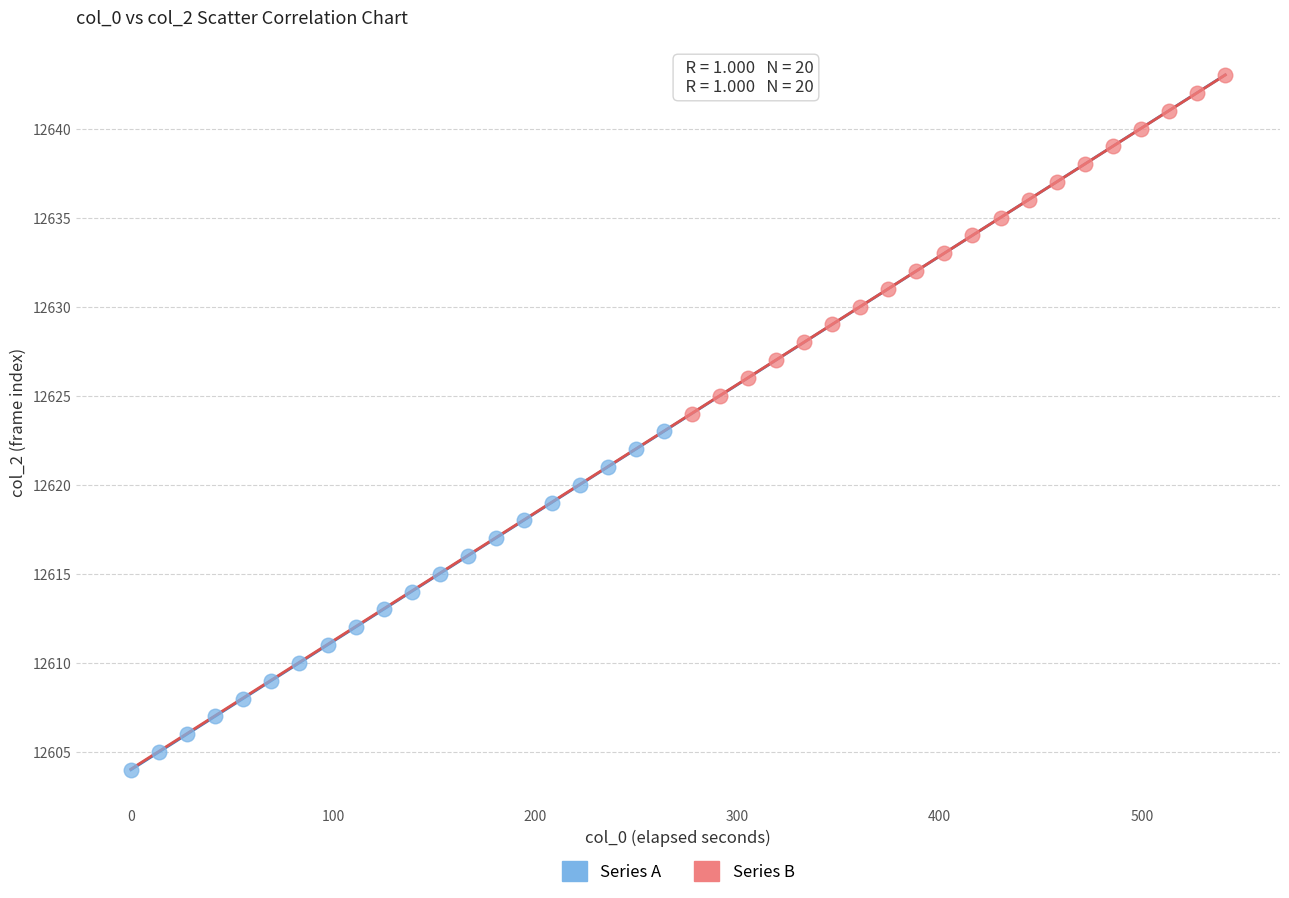

Which series contains the highest Y value?

Series B